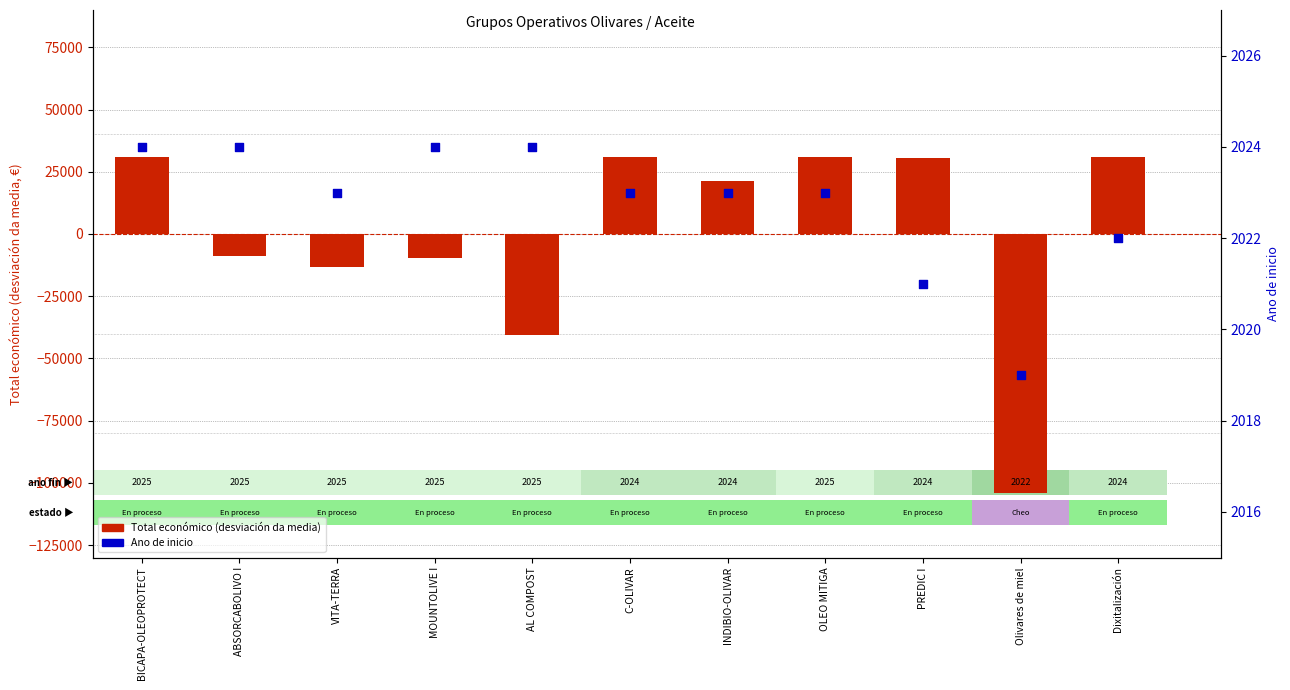

Which series contains the lowest Y value?

Total económico (centrado)